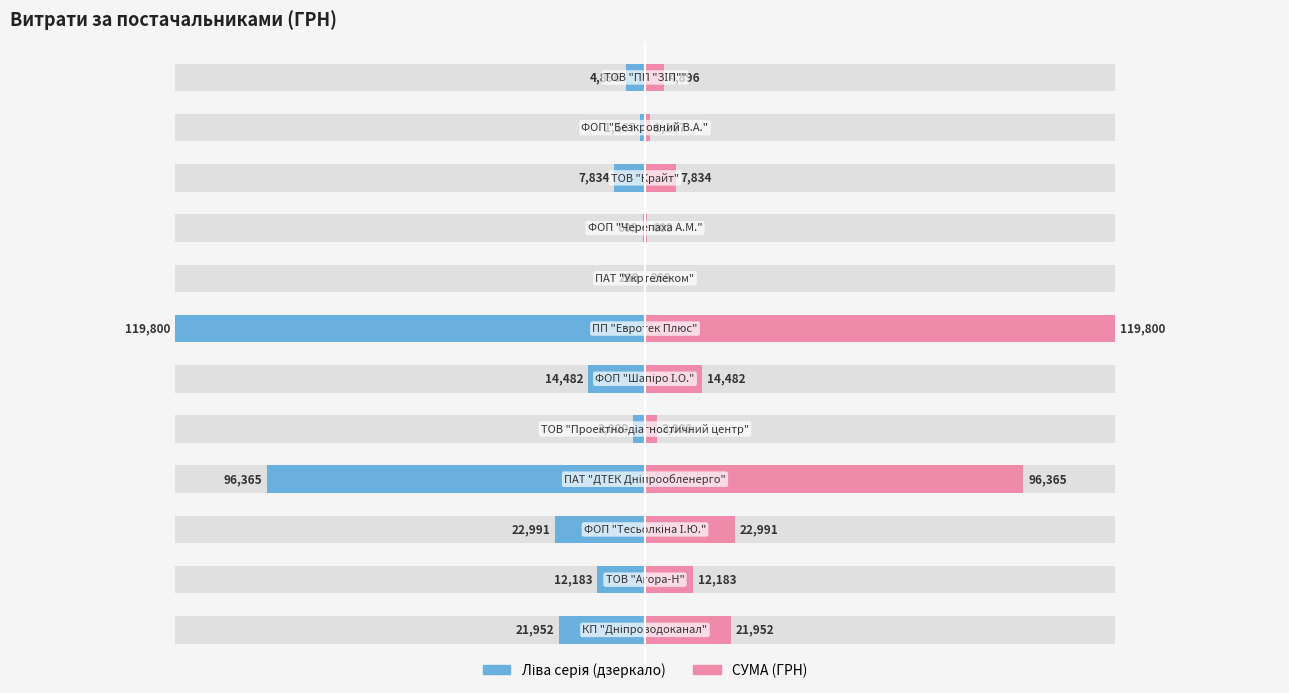

What is the approximate value of Ліва серія at 6?

-119800.0